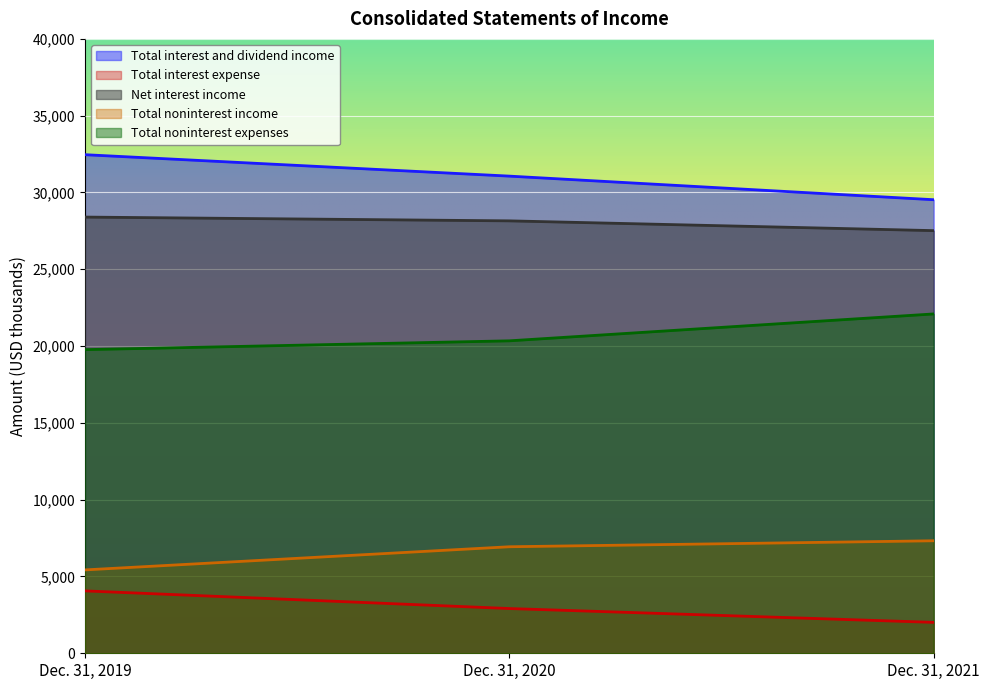

Which category has the highest value in the Total interest expense series?

Dec. 31, 2019